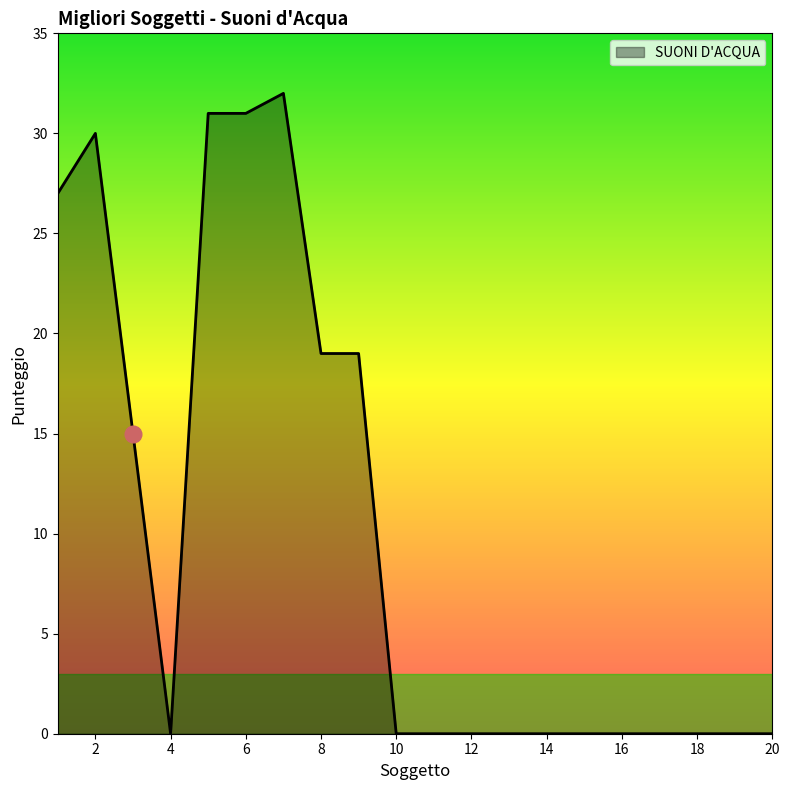

What is the greatest value displayed?

32